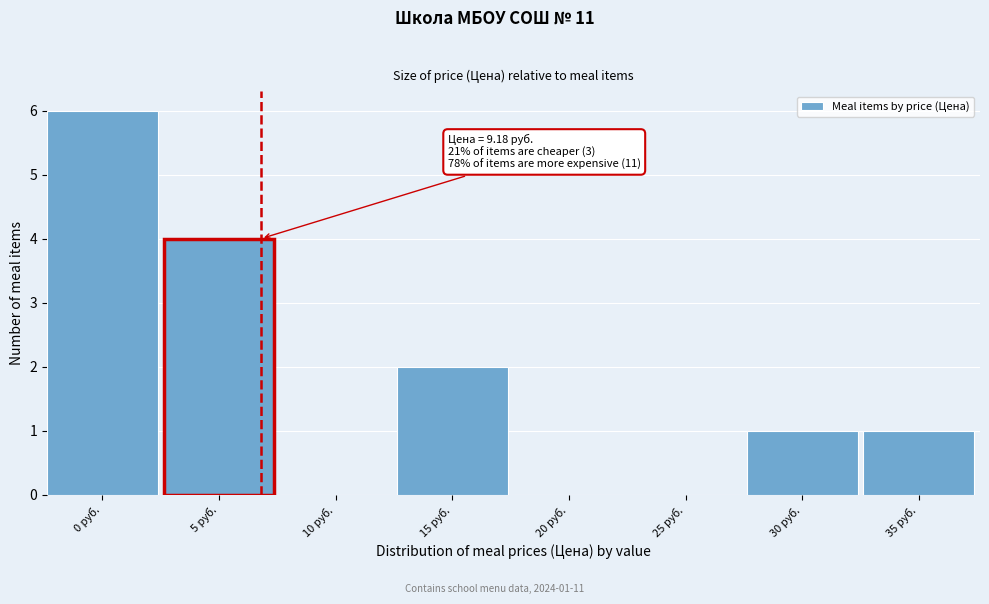

Reading right to left, extract all data points from this chart.

35 руб.=1	30 руб.=1	25 руб.=0	20 руб.=0	15 руб.=2	10 руб.=0	5 руб.=4	0 руб.=6